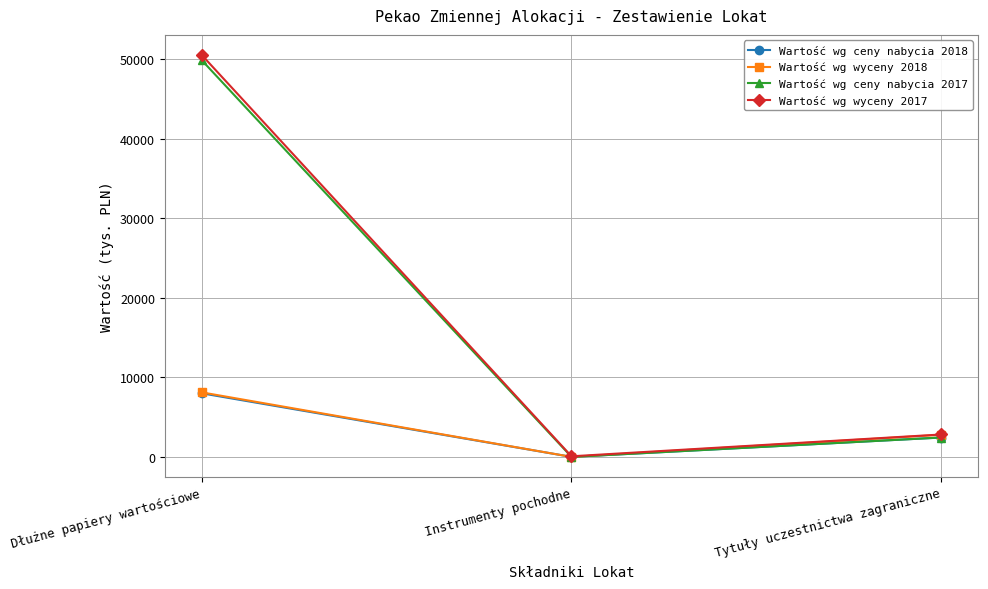

At which category is the sum across all series the highest?

Dłużne papiery wartościowe